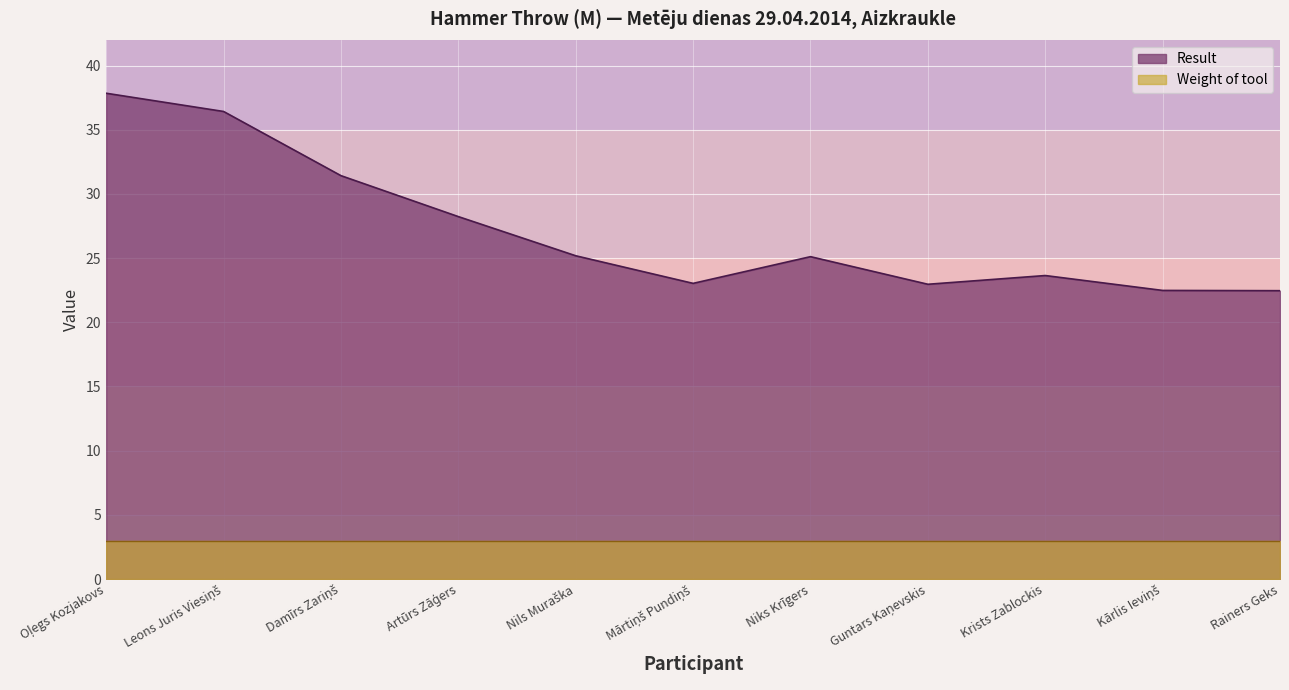

Does the chart display data point markers on the line(s)?

No